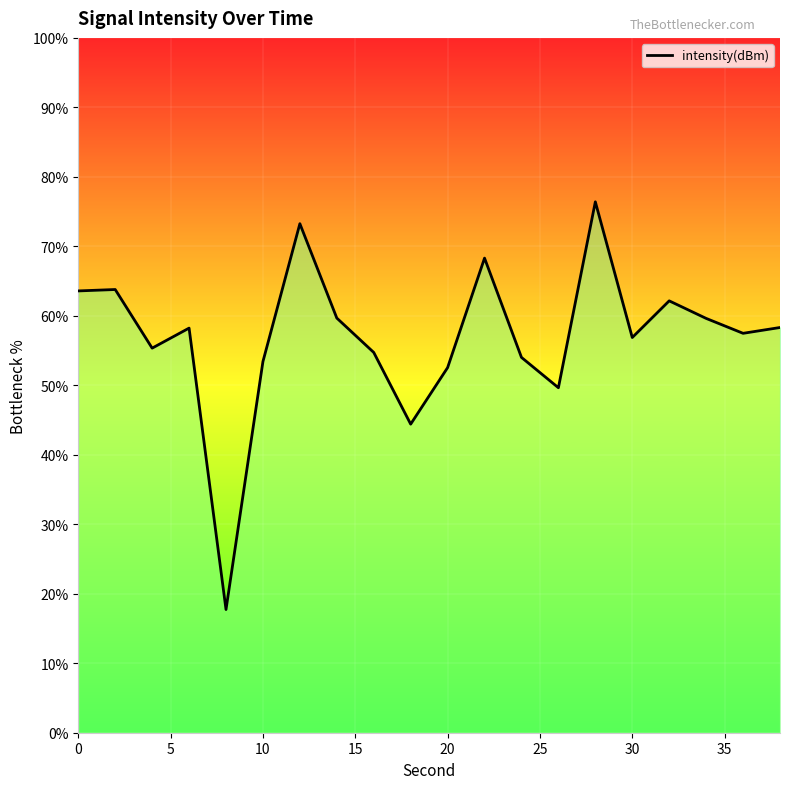

What is the smallest value displayed?

17.7